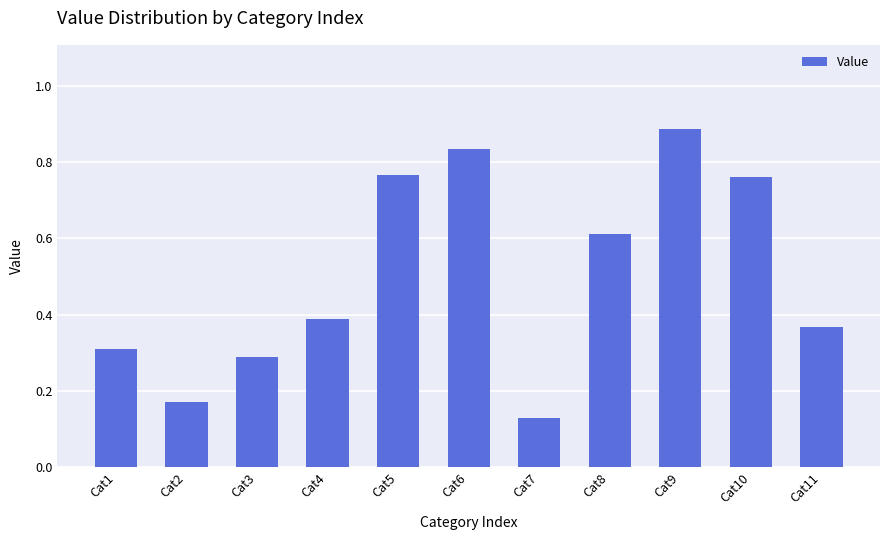

Count the values in the range 0 to 1.

11